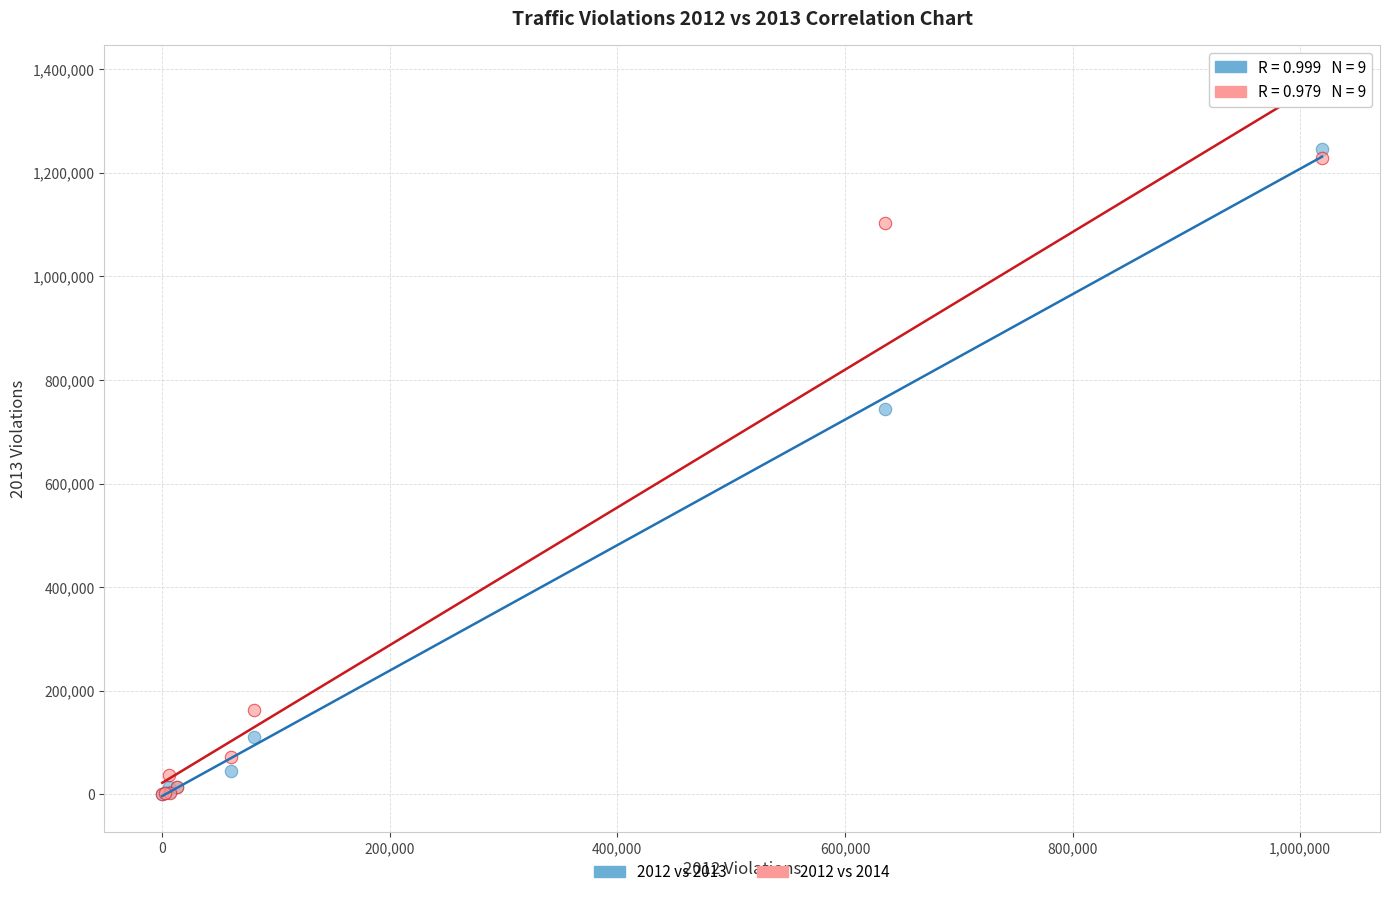

Across all series, what Y value is closest to 622583?

743119